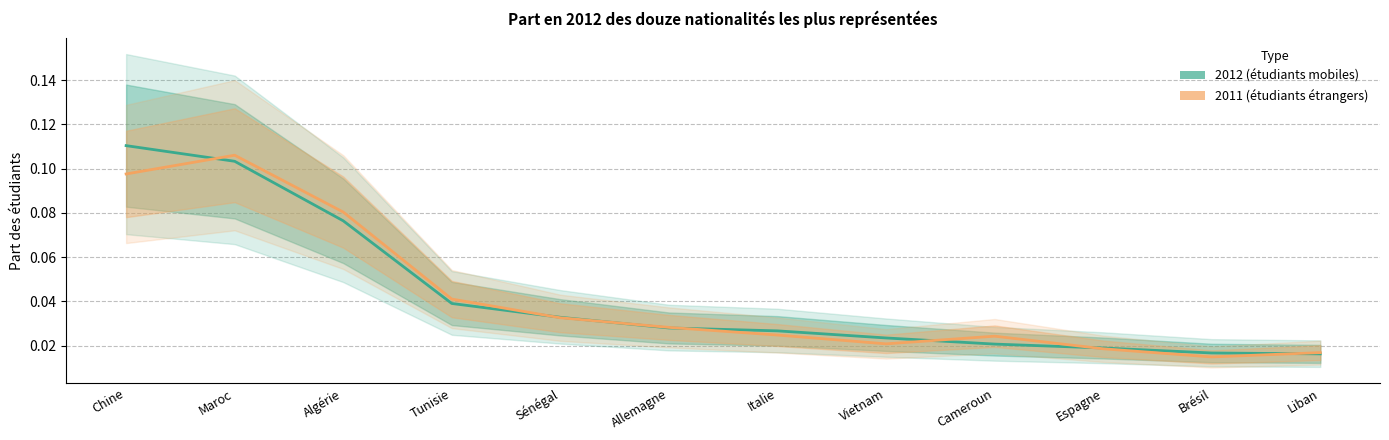

What is the label of the 12th point from the left?

Liban